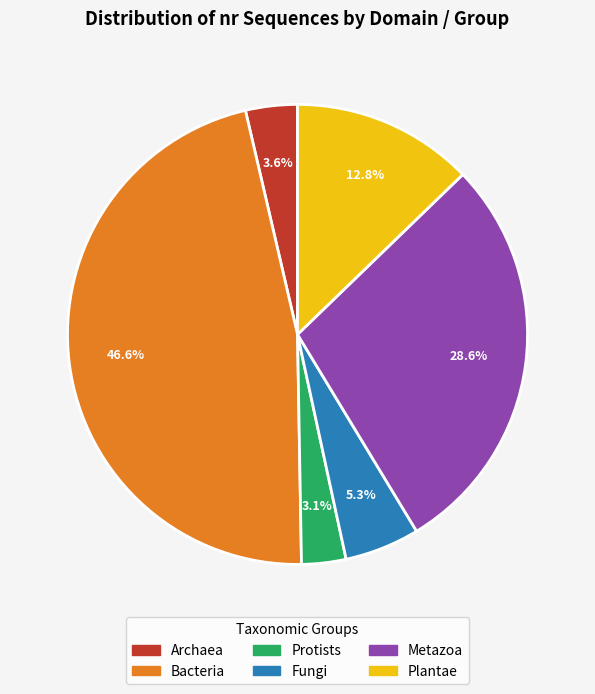

Which slice is the largest?

Bacteria